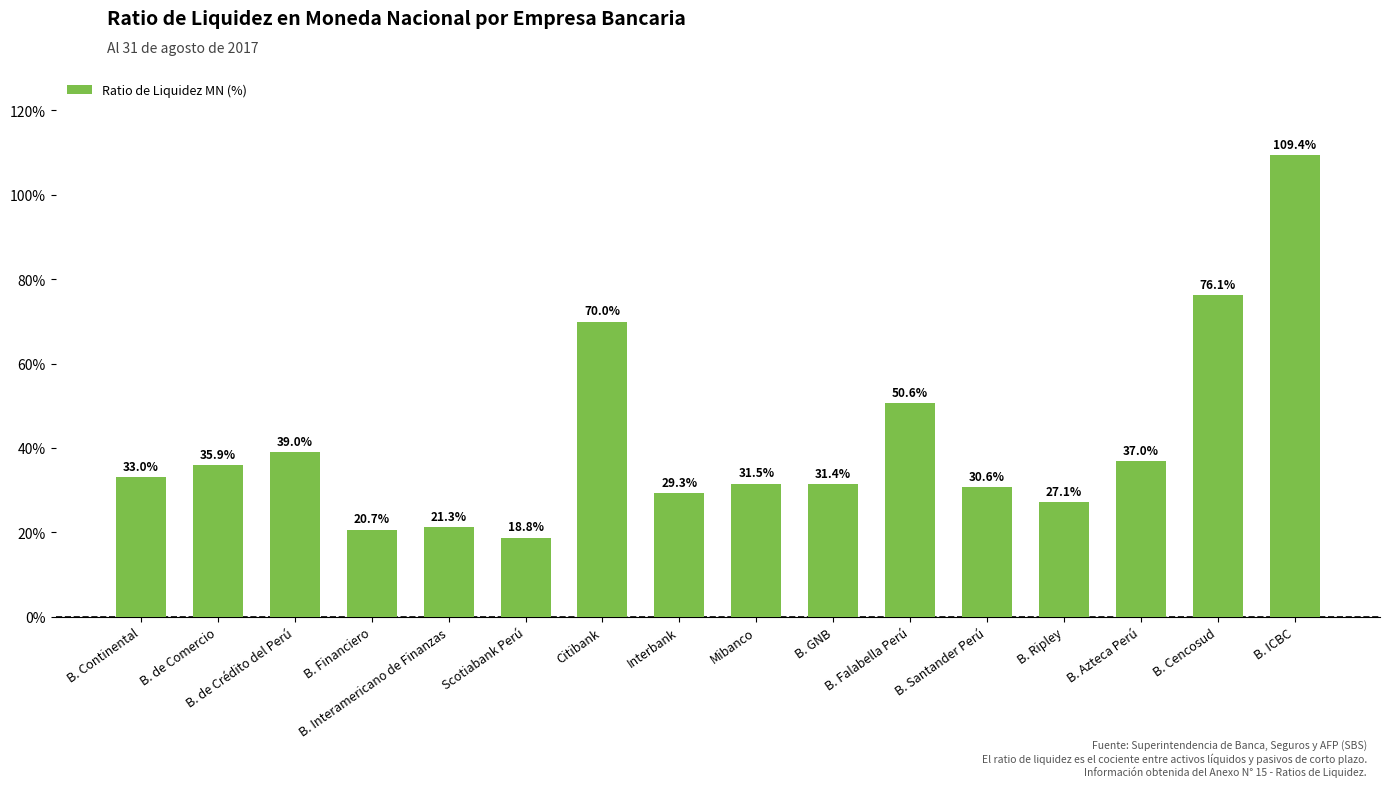

What is the change in value from Mibanco to B. Ripley?

-4.4